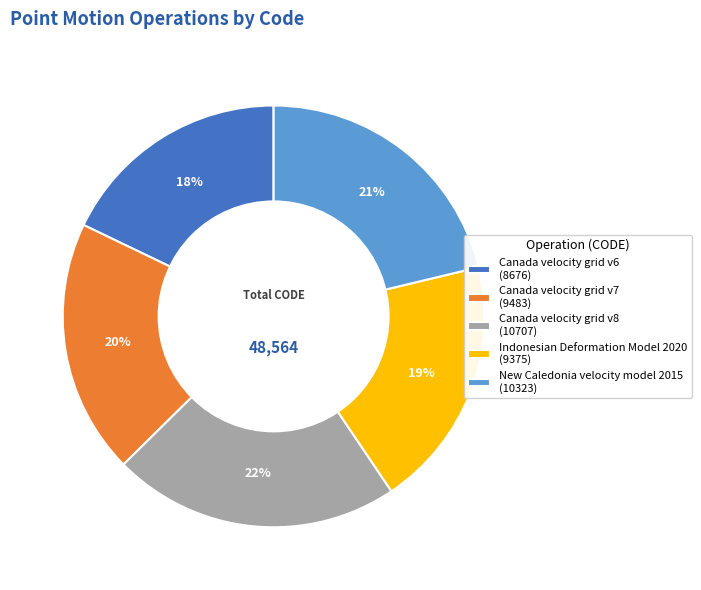

Is the sum of Canada velocity grid v6 (8676) and New Caledonia velocity model 2015 (10323) greater than half?

No